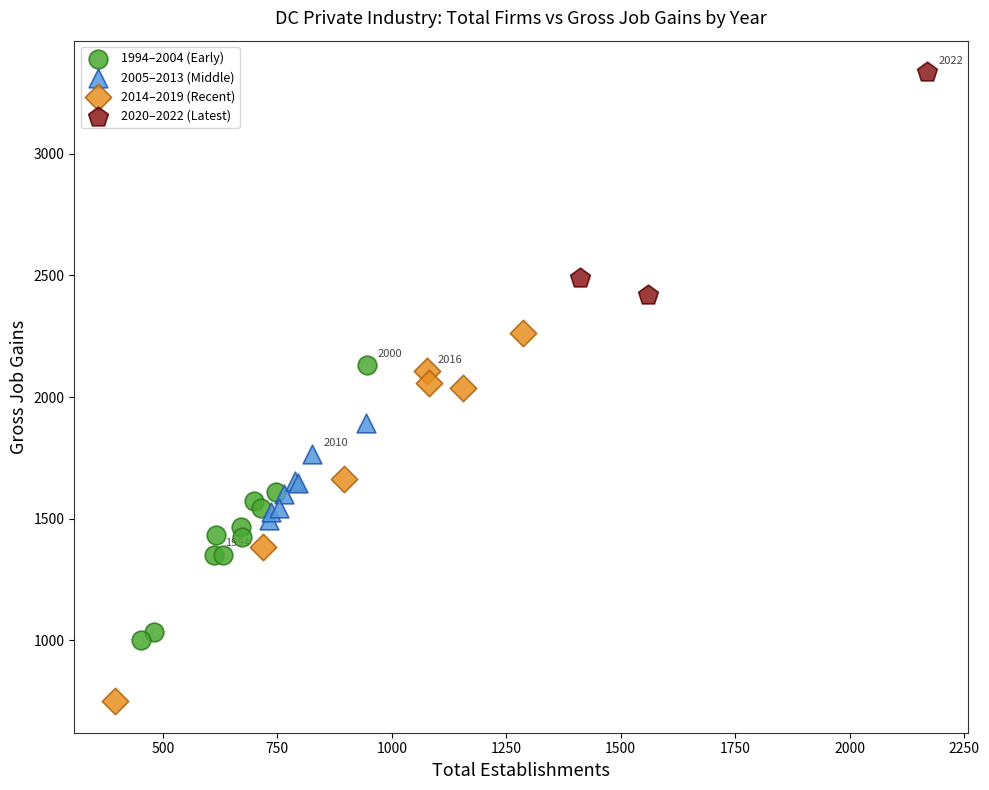

Which series reaches the maximum Y coordinate?

2020–2022 (Latest)